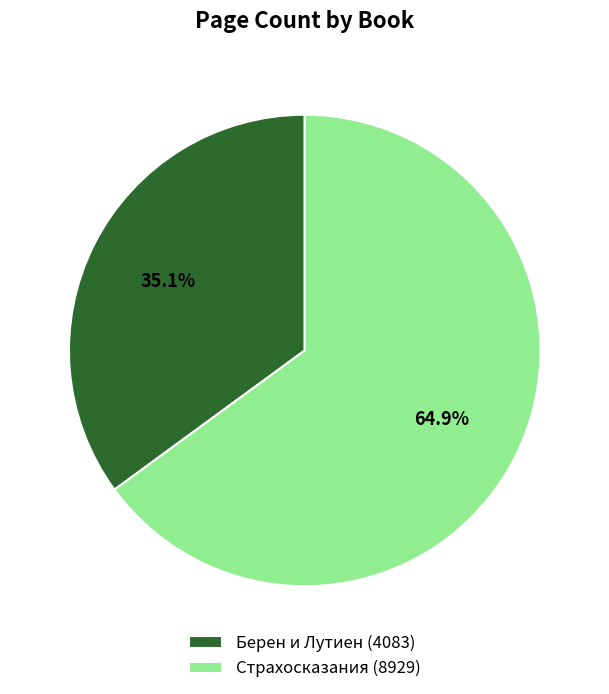

Approximately how many times larger is the value at Берен и Лутиен (4083) compared to Страхосказания (8929)?

0.5